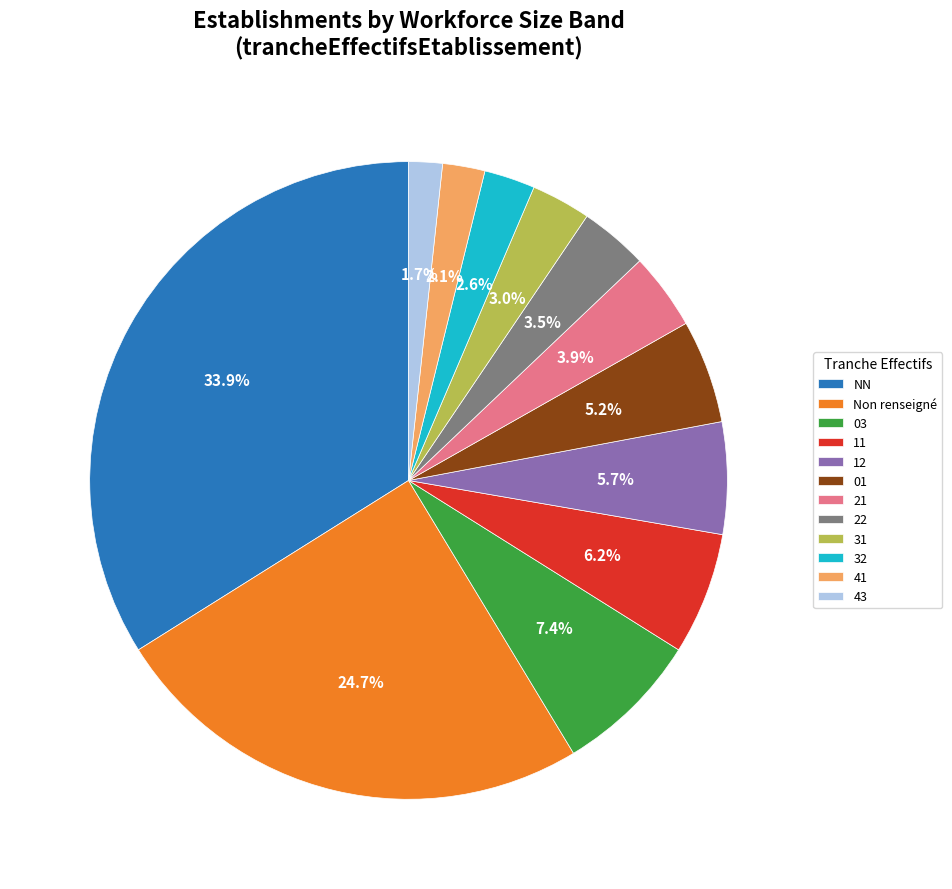

How much of the chart is everything except 43?

98.3%